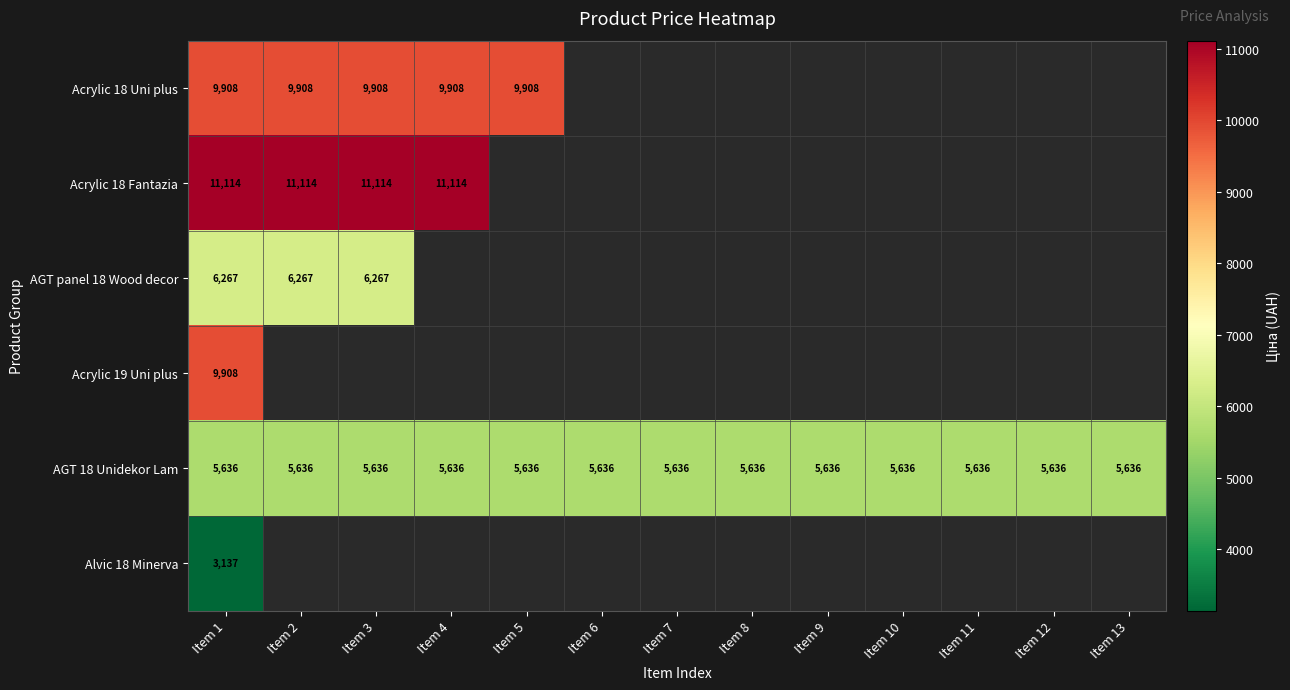

Between Item 8 and Item 13, which series saw the biggest shift?

AGT 18 Unidekor Lam